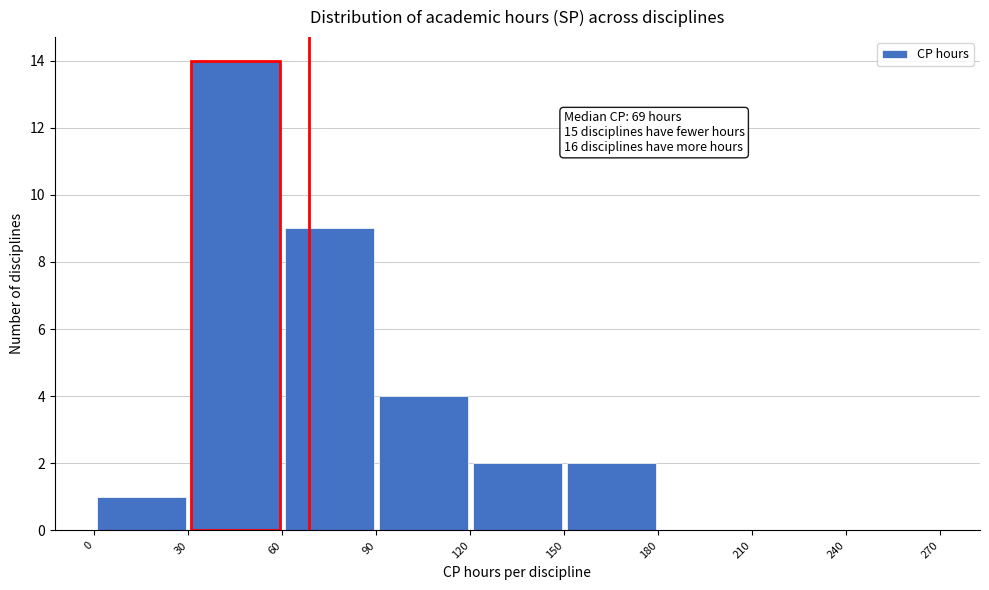

Which range on the x-axis has the tallest bar?

30 to 60